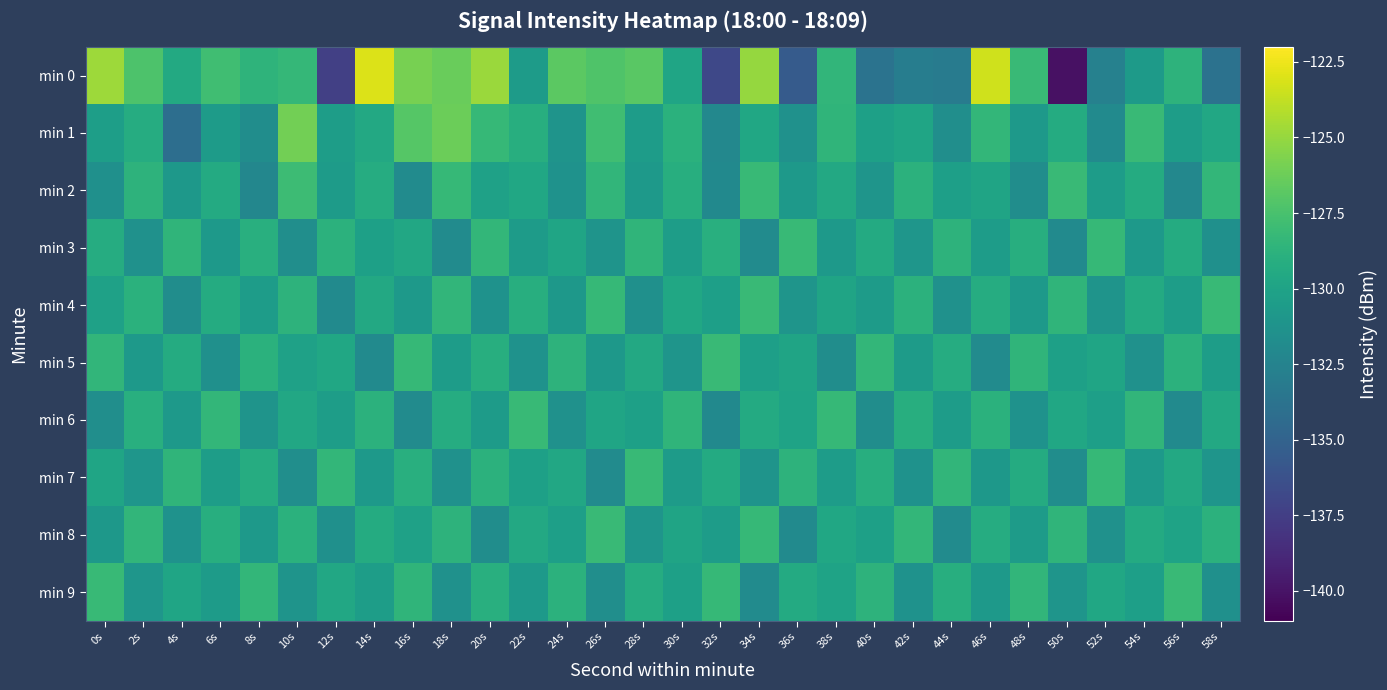

Reading right to left, transcribe all the data shown in this chart.

min 0: 58s=-133.8	56s=-128.7	54s=-130.6	52s=-132.6	50s=-140.1	48s=-128.1	46s=-123.4	44s=-133.1	42s=-132.9	40s=-133.7	38s=-128.5	36s=-135.5	34s=-125.0	32s=-136.9	30s=-129.8	28s=-126.8	26s=-127.2	24s=-126.8	22s=-130.6	20s=-124.8	18s=-126.3	16s=-125.9	14s=-123.0	12s=-137.4	10s=-128.3	8s=-128.7	6s=-127.8	4s=-129.4	2s=-127.3	0s=-124.8
min 1: 58s=-129.6	56s=-130.4	54s=-128.1	52s=-131.9	50s=-129.3	48s=-130.7	46s=-128.4	44s=-131.6	42s=-129.8	40s=-130.2	38s=-128.6	36s=-131.4	34s=-129.7	32s=-132.1	30s=-128.9	28s=-130.5	26s=-127.8	24s=-131.2	22s=-129.1	20s=-128.3	18s=-126.3	16s=-127.0	14s=-129.5	12s=-130.4	10s=-126.1	8s=-131.7	6s=-130.6	4s=-134.1	2s=-129.2	0s=-130.3
min 2: 58s=-128.4	56s=-132.1	54s=-129.3	52s=-130.5	50s=-128.1	48s=-131.7	46s=-129.9	44s=-130.3	42s=-128.8	40s=-131.1	38s=-129.5	36s=-130.7	34s=-128.2	32s=-132.0	30s=-129.1	28s=-130.8	26s=-128.5	24s=-131.3	22s=-129.7	20s=-130.1	18s=-128.3	16s=-131.8	14s=-129.2	12s=-130.6	10s=-128.0	8s=-132.2	6s=-129.4	4s=-130.9	2s=-128.7	0s=-131.5
min 3: 58s=-131.5	56s=-129.3	54s=-130.7	52s=-128.3	50s=-131.9	48s=-129.1	46s=-130.5	44s=-128.7	42s=-131.0	40s=-129.4	38s=-130.8	36s=-128.2	34s=-131.8	32s=-129.0	30s=-130.4	28s=-128.6	26s=-131.2	24s=-129.8	22s=-130.6	20s=-128.4	18s=-131.8	16s=-129.6	14s=-130.2	12s=-128.8	10s=-131.6	8s=-129.0	6s=-130.8	4s=-128.6	2s=-131.4	0s=-129.2
min 4: 58s=-128.2	56s=-130.4	54s=-129.4	52s=-131.2	50s=-128.6	48s=-130.8	46s=-129.2	44s=-131.4	42s=-128.8	40s=-130.6	38s=-129.9	36s=-131.1	34s=-128.1	32s=-130.3	30s=-129.7	28s=-131.5	26s=-128.3	24s=-130.9	22s=-129.1	20s=-131.3	18s=-128.5	16s=-130.7	14s=-129.5	12s=-131.9	10s=-128.7	8s=-130.5	6s=-129.3	4s=-131.7	2s=-128.9	0s=-130.1
min 5: 58s=-130.4	56s=-128.8	54s=-131.4	52s=-129.8	50s=-130.2	48s=-128.6	46s=-131.8	44s=-129.2	42s=-130.6	40s=-128.4	38s=-131.7	36s=-129.9	34s=-130.3	32s=-128.1	30s=-131.1	28s=-129.5	26s=-130.9	24s=-128.7	22s=-131.3	20s=-129.1	18s=-130.5	16s=-128.3	14s=-131.9	12s=-129.7	10s=-130.1	8s=-128.9	6s=-131.5	4s=-129.3	2s=-130.7	0s=-128.5
min 6: 58s=-129.5	56s=-131.9	54s=-128.5	52s=-130.3	50s=-129.7	48s=-131.3	46s=-128.9	44s=-130.5	42s=-129.1	40s=-131.7	38s=-128.3	36s=-130.0	34s=-129.4	32s=-132.0	30s=-128.6	28s=-130.2	26s=-129.8	24s=-131.4	22s=-128.2	20s=-130.6	18s=-129.2	16s=-131.8	14s=-128.8	12s=-130.4	10s=-129.6	8s=-131.2	6s=-128.4	4s=-130.8	2s=-129.0	0s=-131.6
min 7: 58s=-131.1	56s=-129.5	54s=-130.7	52s=-128.3	50s=-131.7	48s=-129.3	46s=-130.9	44s=-128.5	42s=-131.3	40s=-129.1	38s=-130.5	36s=-128.7	34s=-131.2	32s=-129.4	30s=-130.6	28s=-128.2	26s=-131.8	24s=-129.6	22s=-130.2	20s=-128.8	18s=-131.4	16s=-129.0	14s=-130.8	12s=-128.4	10s=-131.6	8s=-129.2	6s=-130.4	4s=-128.6	2s=-131.0	0s=-129.8
min 8: 58s=-128.8	56s=-130.0	54s=-129.4	52s=-131.4	50s=-128.6	48s=-130.6	46s=-129.2	44s=-131.8	42s=-128.4	40s=-130.2	38s=-129.7	36s=-131.9	34s=-128.3	32s=-130.5	30s=-129.9	28s=-131.1	26s=-128.1	24s=-130.3	22s=-129.5	20s=-131.7	18s=-128.7	16s=-130.1	14s=-129.3	12s=-131.5	10s=-128.9	8s=-130.7	6s=-129.1	4s=-131.3	2s=-128.5	0s=-130.9
min 9: 58s=-131.5	56s=-128.1	54s=-130.3	52s=-129.7	50s=-131.1	48s=-128.5	46s=-130.7	44s=-129.1	42s=-131.3	40s=-128.7	38s=-130.0	36s=-129.4	34s=-131.8	32s=-128.3	30s=-130.2	28s=-129.2	26s=-131.6	24s=-128.8	22s=-130.8	20s=-129.0	18s=-131.4	16s=-128.6	14s=-130.4	12s=-129.6	10s=-131.2	8s=-128.4	6s=-130.6	4s=-129.8	2s=-131.0	0s=-128.2